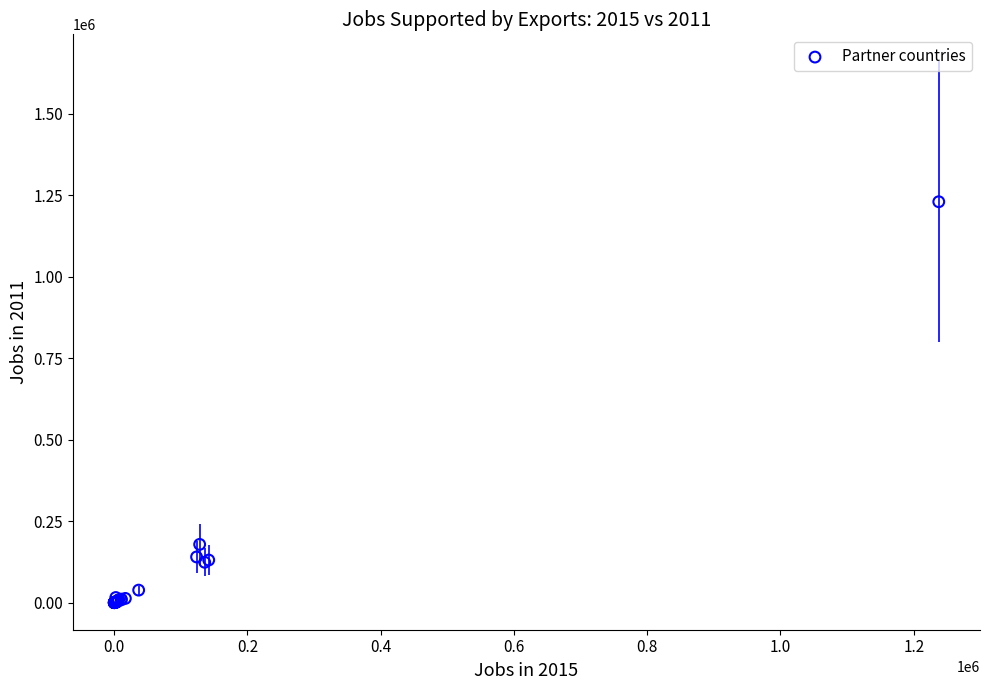

What Y value in the scatter plot is closest to 615335?

178880